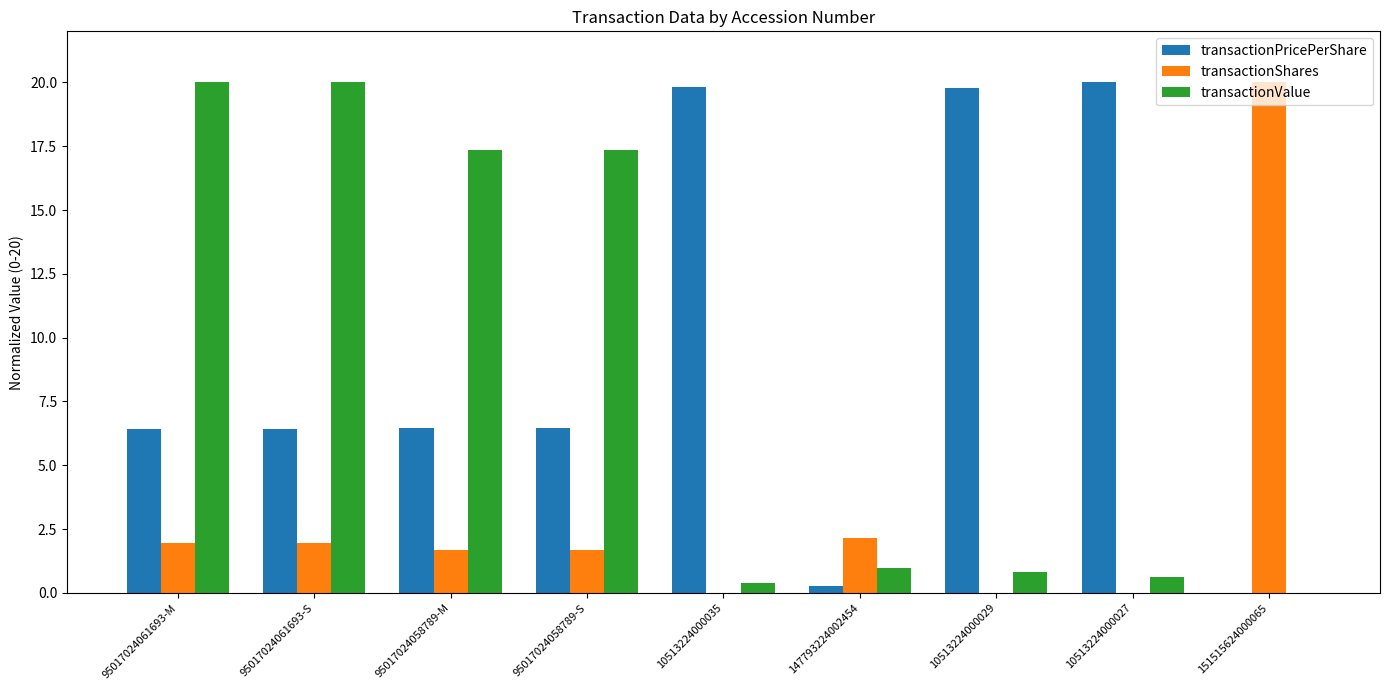

At which label does transactionPricePerShare first exceed 6?

95017024061693-M